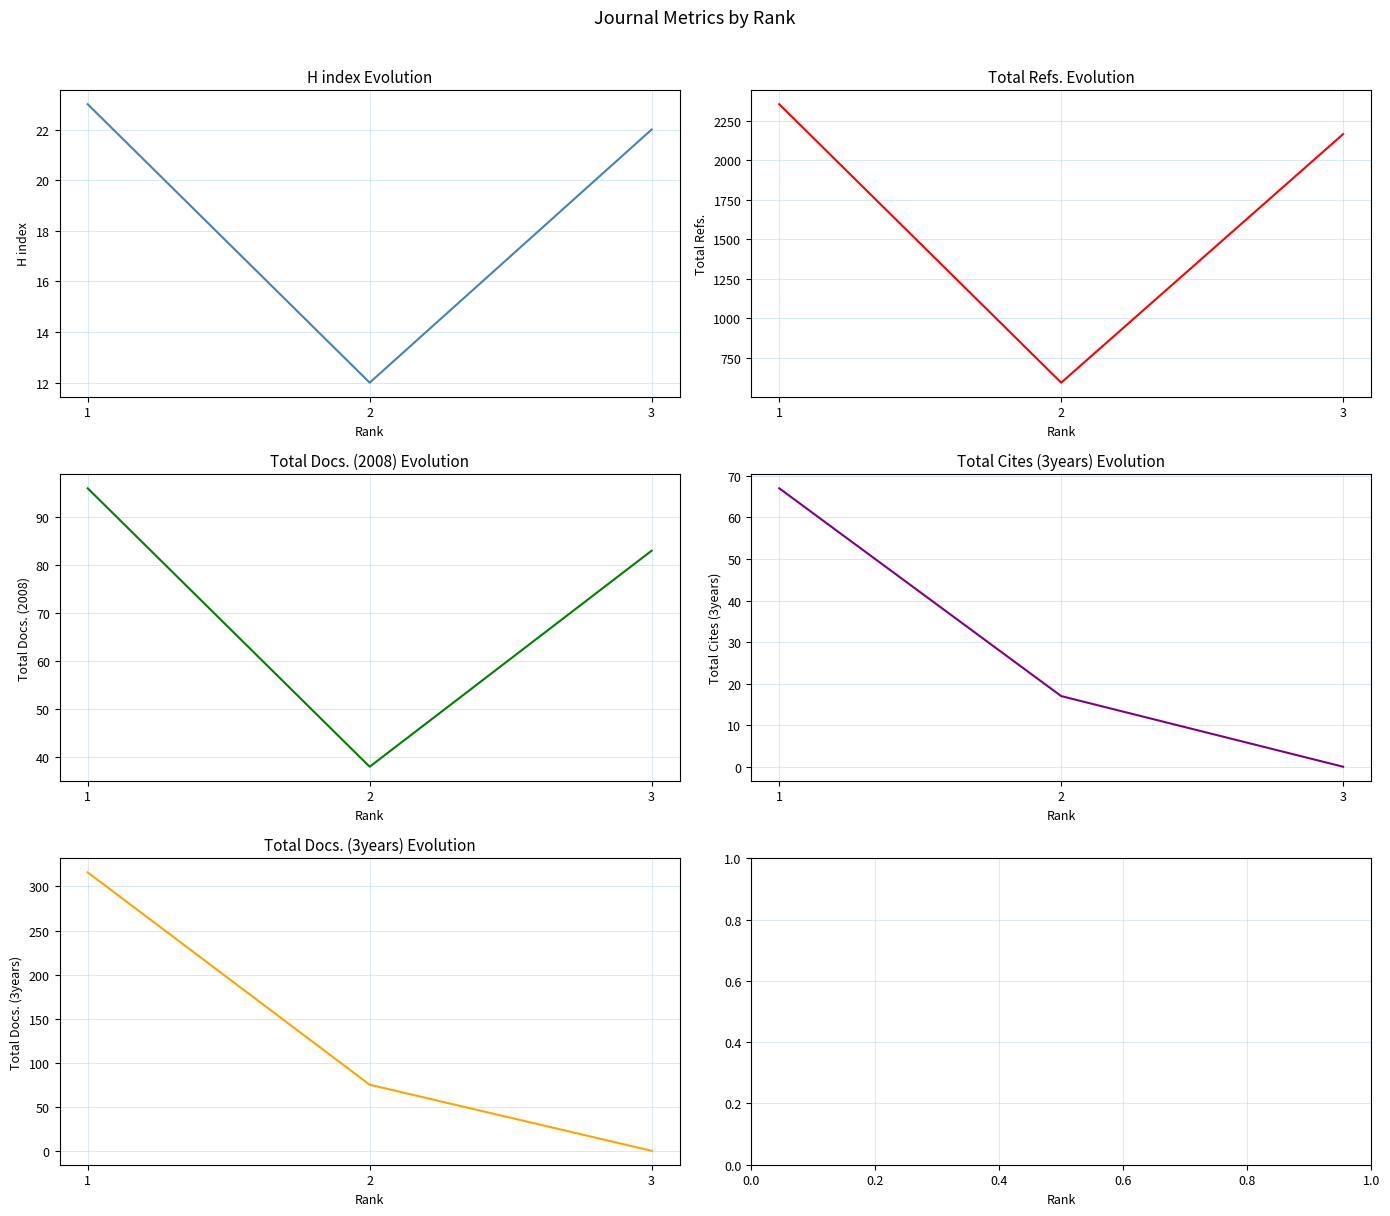

Count the Total Cites (3years) values in the range 0 to 67.

3